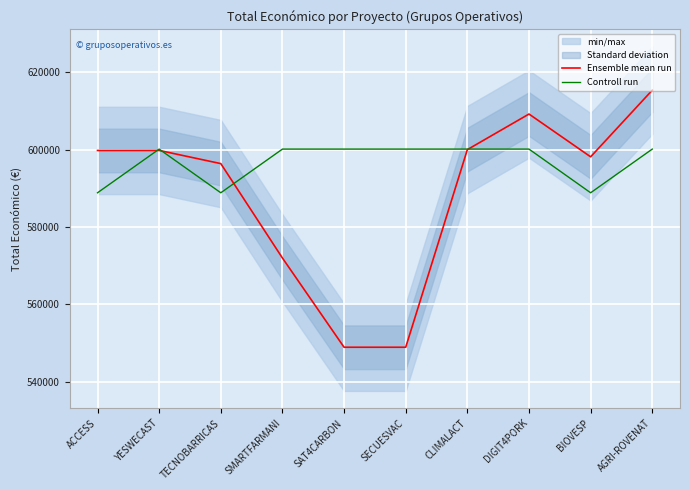

Which series has the widest spread of values?

Ensemble mean run